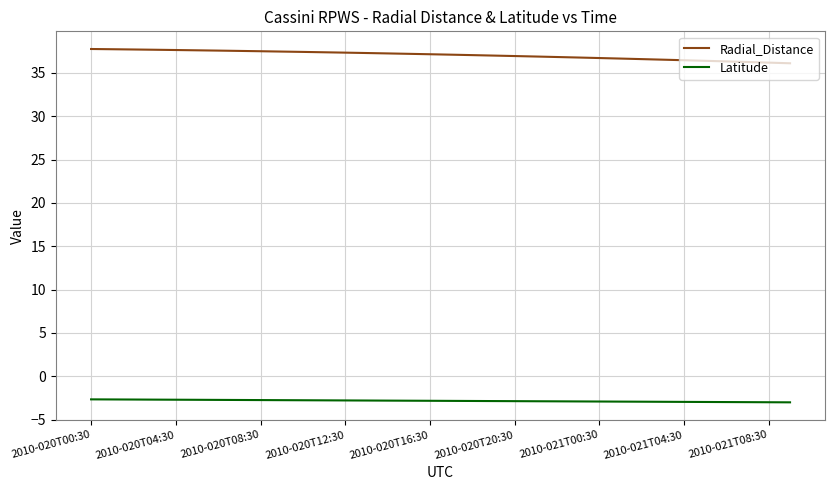

What is the difference between the maximum and minimum values in the Radial_Distance series?

1.6